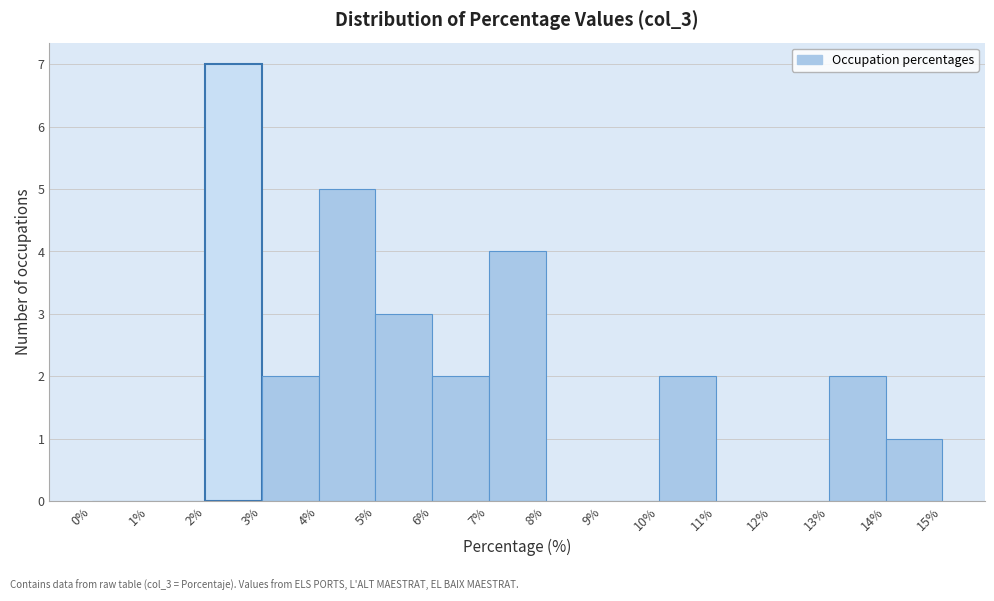

Reading left to right, transcribe this chart: for each bar, give the range it covers on the x-axis and its height. The values are not printed on the chart, so give them approximately, as read against the axis.

0% to 1%: 0
1% to 2%: 0
2% to 3%: 7
3% to 4%: 2
4% to 5%: 5
5% to 6%: 3
6% to 7%: 2
7% to 8%: 4
8% to 9%: 0
9% to 10%: 0
10% to 11%: 2
11% to 12%: 0
12% to 13%: 0
13% to 14%: 2
14% to 15%: 1